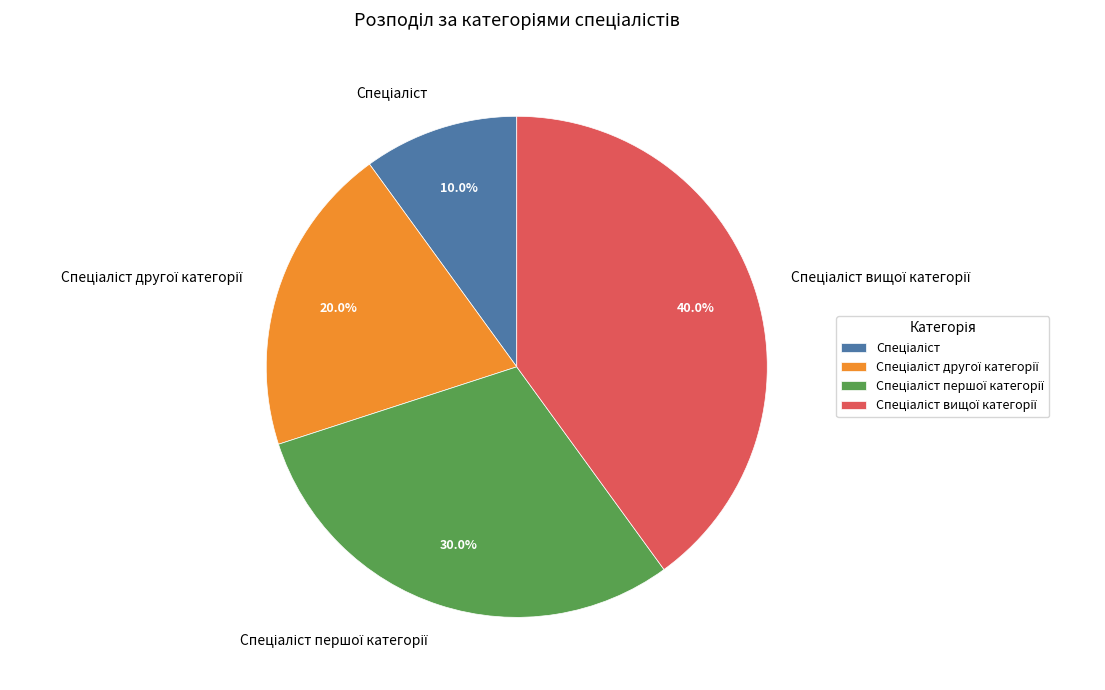

Count the number of slices in the pie.

4